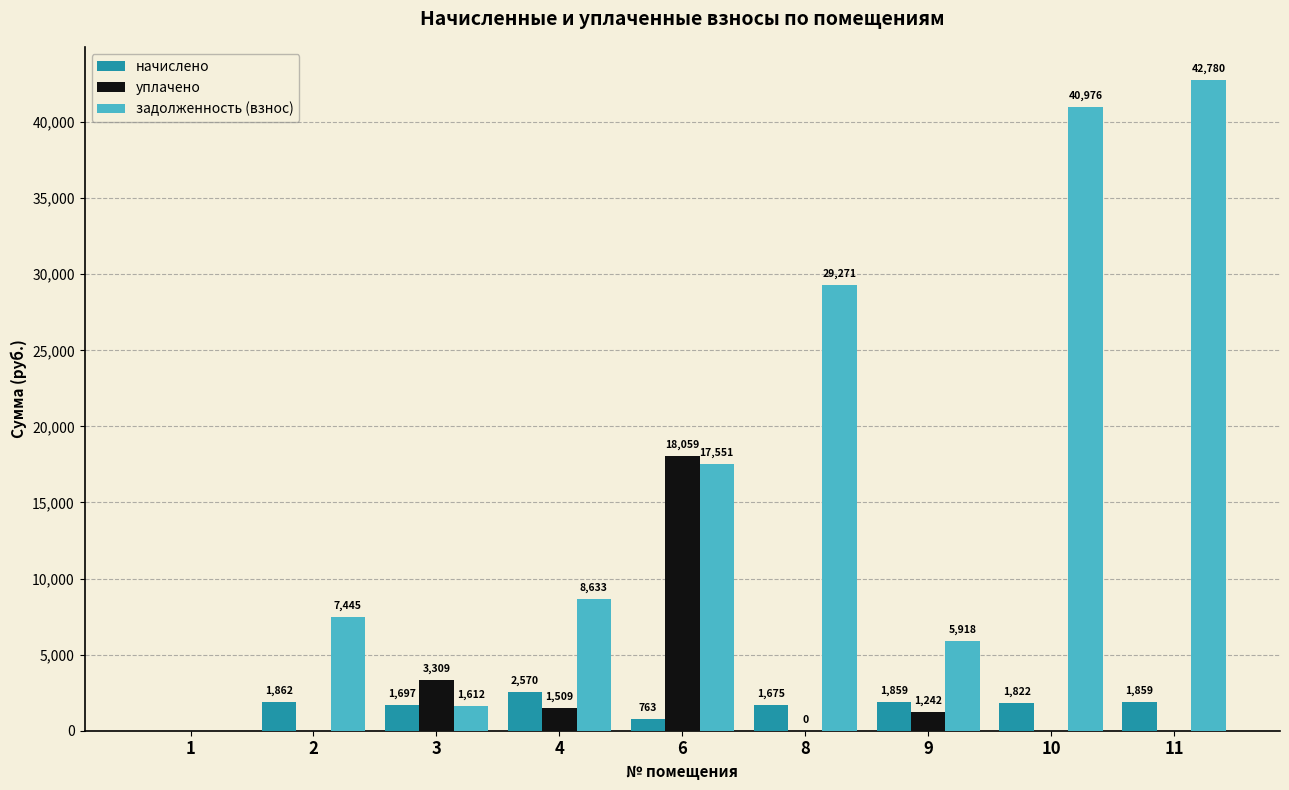

What value does the начислено series have at 11?

1858.7